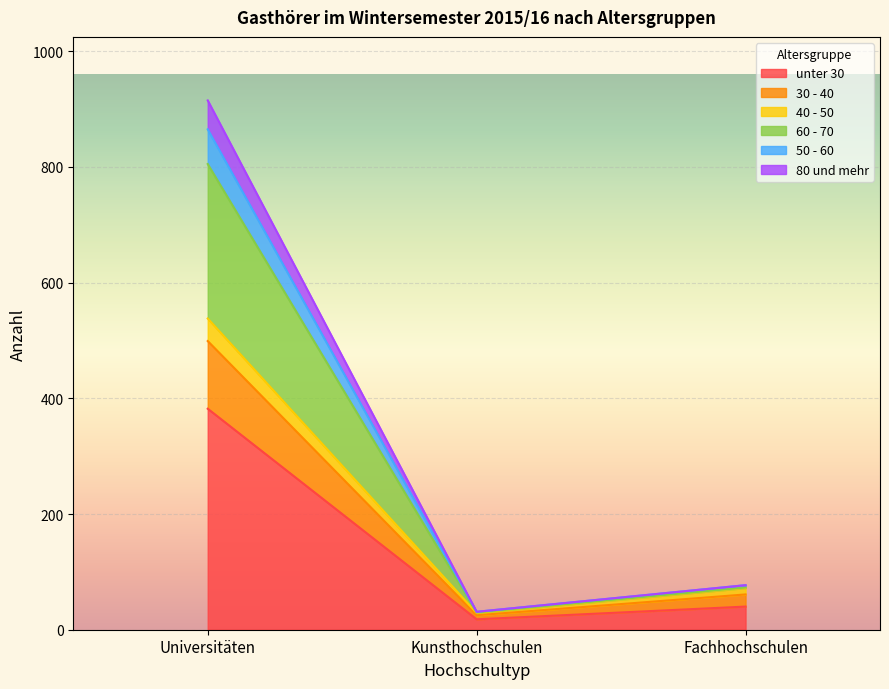

Which category has the lowest value across all series?

Kunsthochschulen